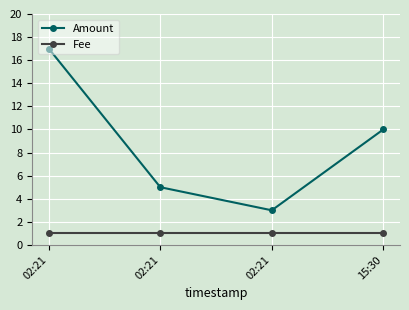

Is this an area chart (filled region under the line)?

No